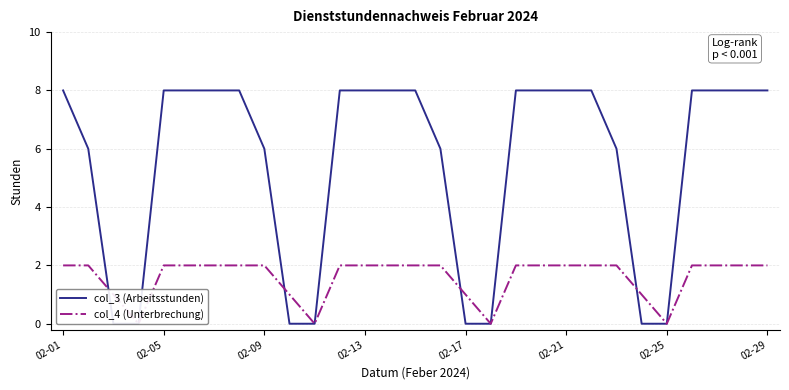

What is the average value of the col_3 (Arbeitsstunden) series?

6